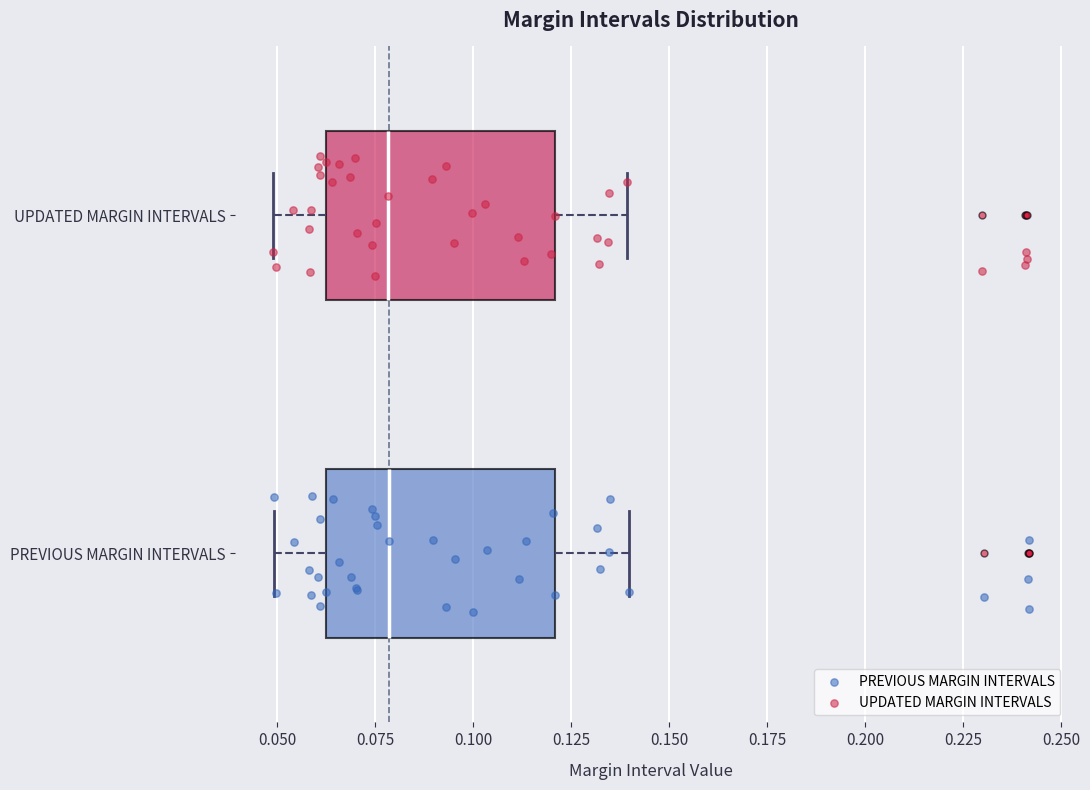

Reading bottom to top, read every box against the x-axis: the position of its median line, the range the box covers, and the ends of its whiskers. The values are not printed on the chart, so give them approximately, as read against the axis.

PREVIOUS MARGIN INTERVALS: median 0.08, box 0.06 to 0.12, whiskers 0.05 to 0.14
UPDATED MARGIN INTERVALS: median 0.08, box 0.06 to 0.12, whiskers 0.05 to 0.14